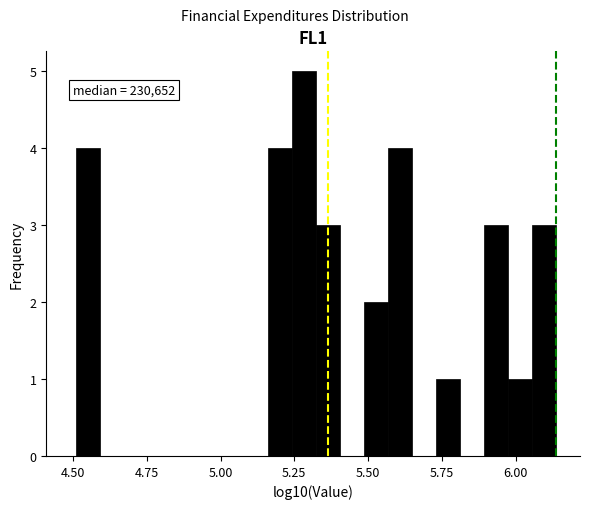

Read against the x-axis, roughly where is the centre of the tallest bar?

5.30